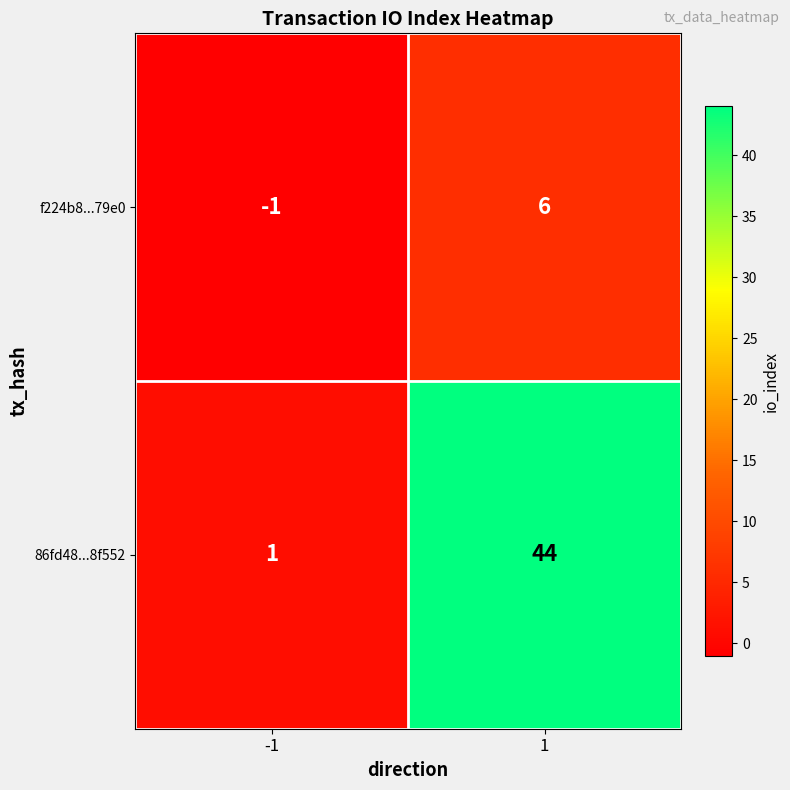

Read the f224b8...79e0 value at 1.

6